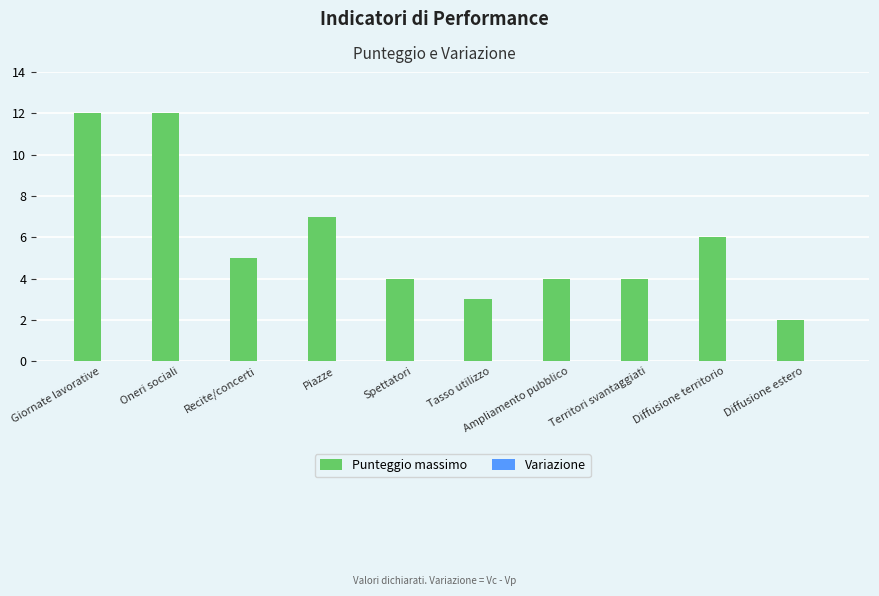

Between Giornate lavorative and Piazze, which is larger?

Giornate lavorative